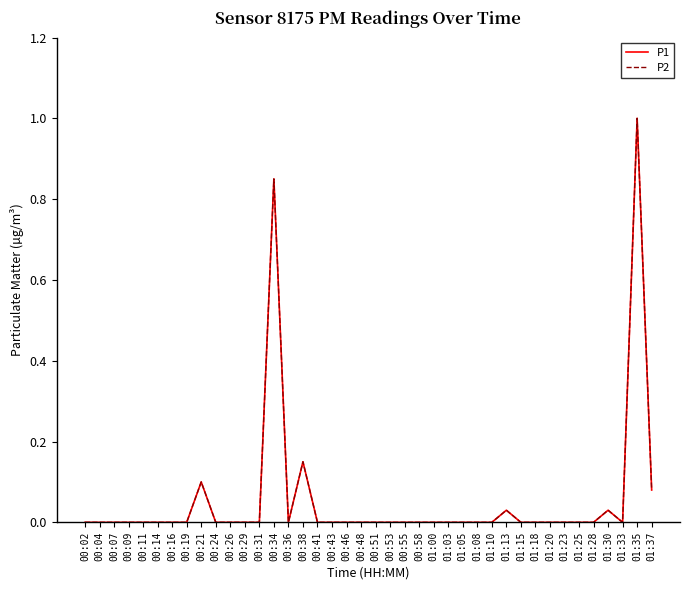

Is this an area chart (filled region under the line)?

No